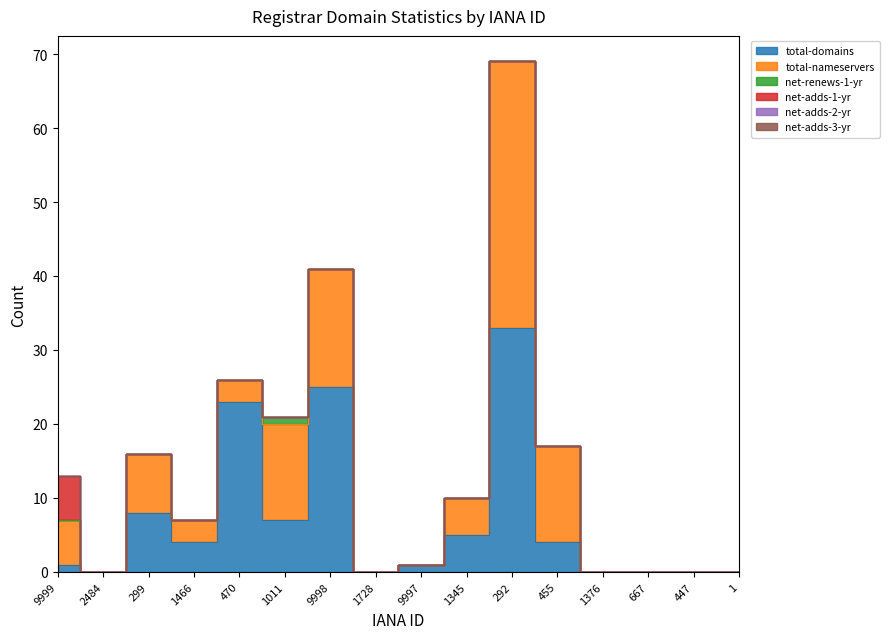

How many net-adds-1-yr values are between 0 and 1?

15